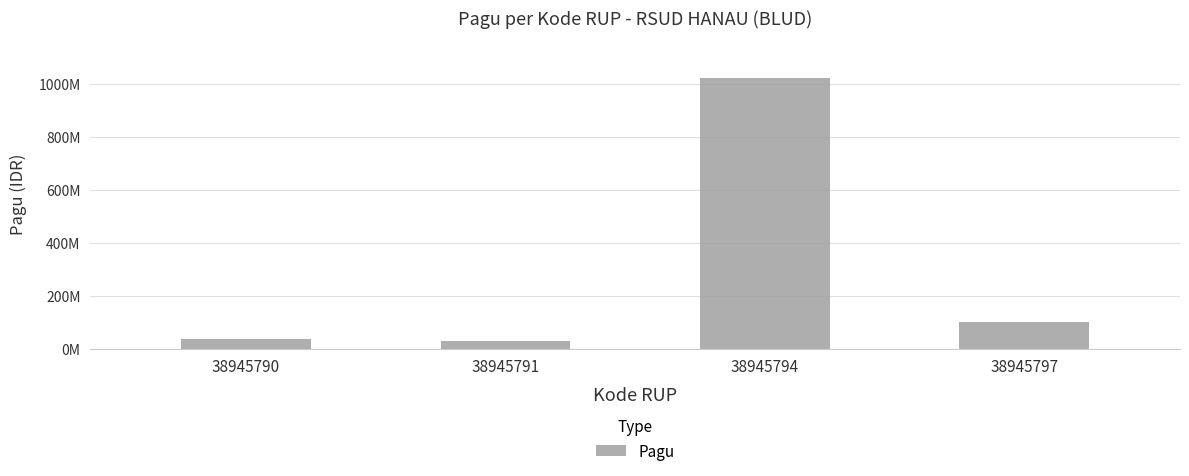

What is the average value?

296500000